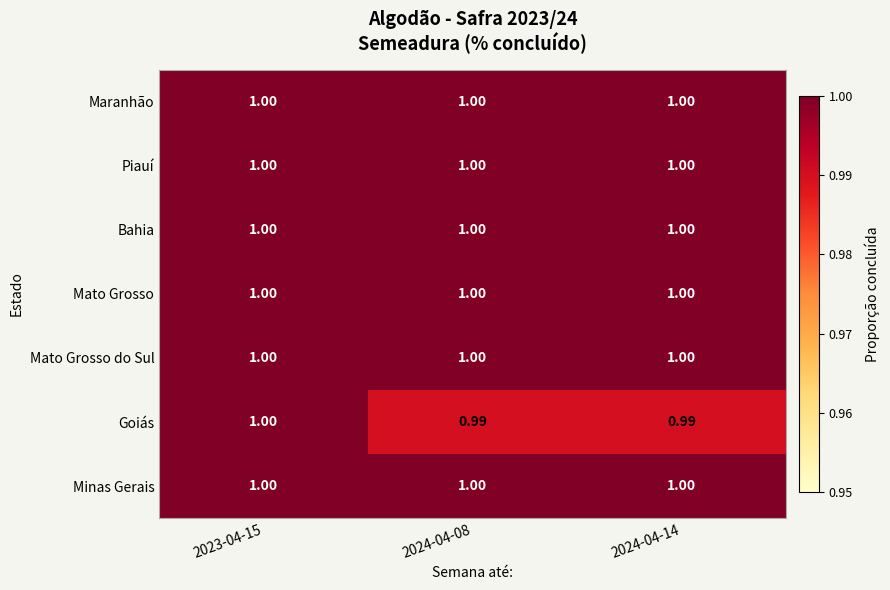

Which series changed the most between 2023-04-15 and 2024-04-14?

Goiás